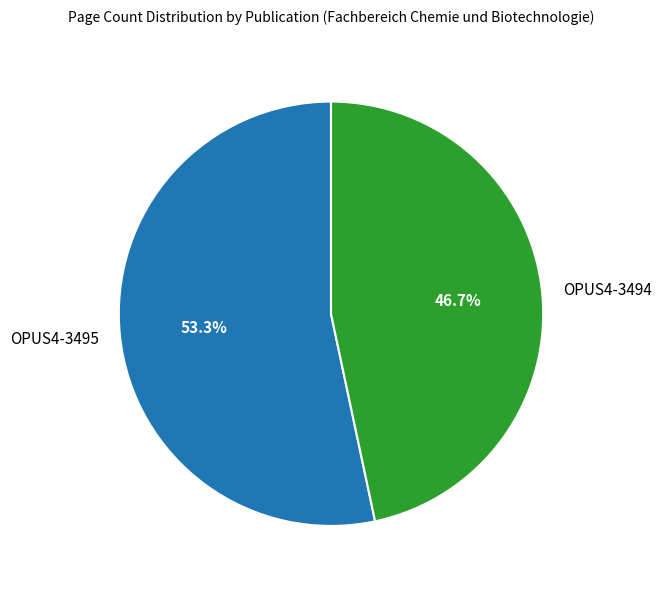

What percentage is the OPUS4-3495 slice, to the nearest percent?

53%